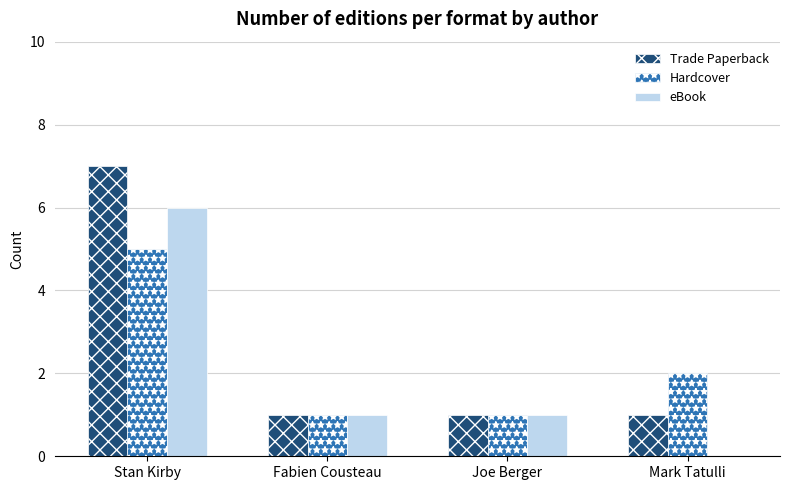

How many values in eBook are above zero?

3